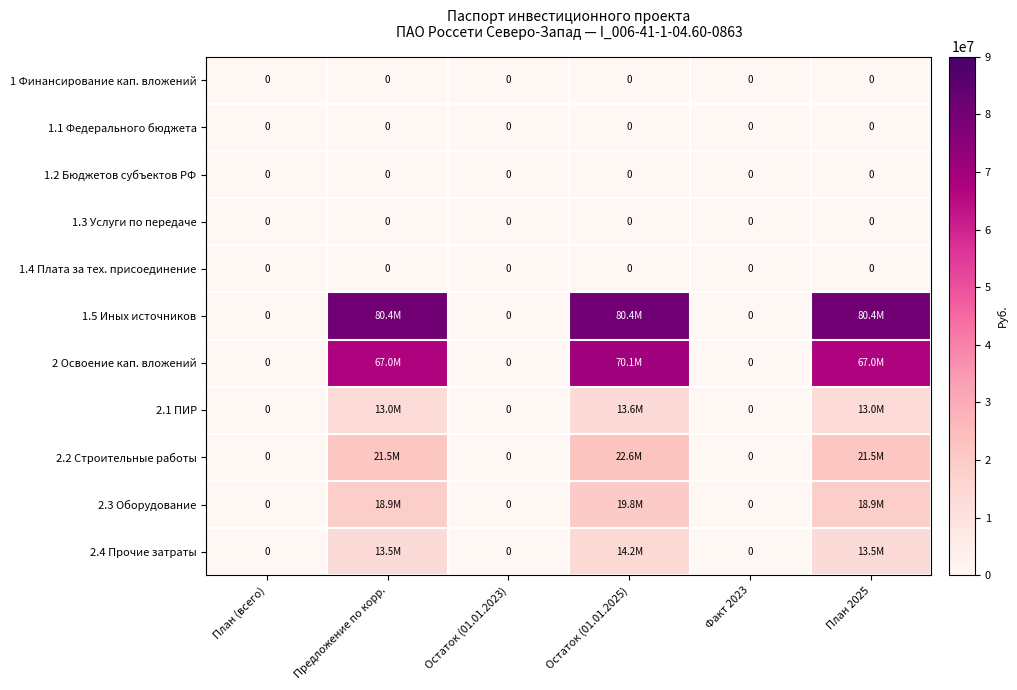

The value of 1.4 Плата за тех. присоединение at Остаток (01.01.2023) is 0. True or false?

True